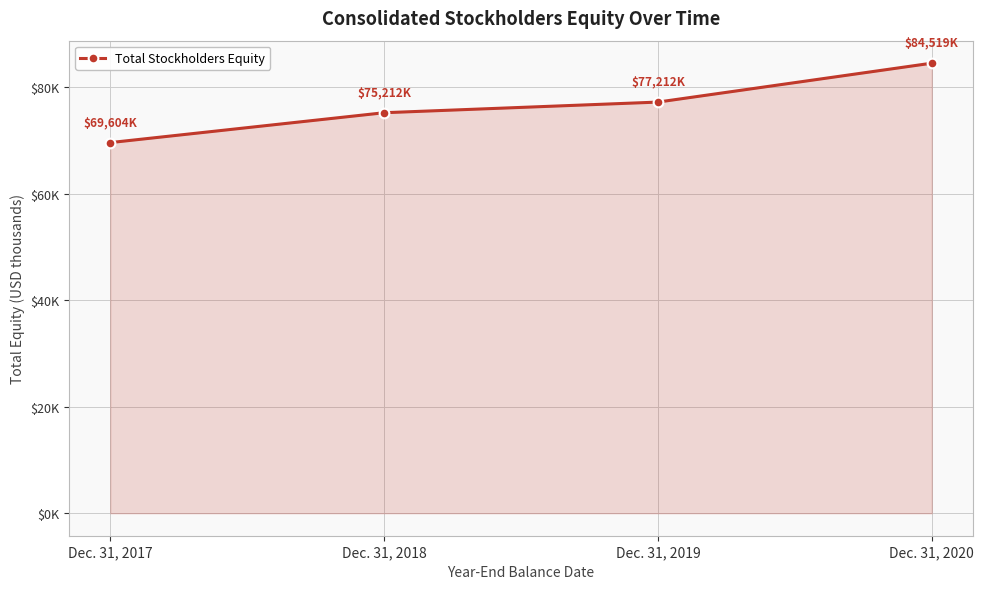

What is the maximum value shown in the chart?

84519